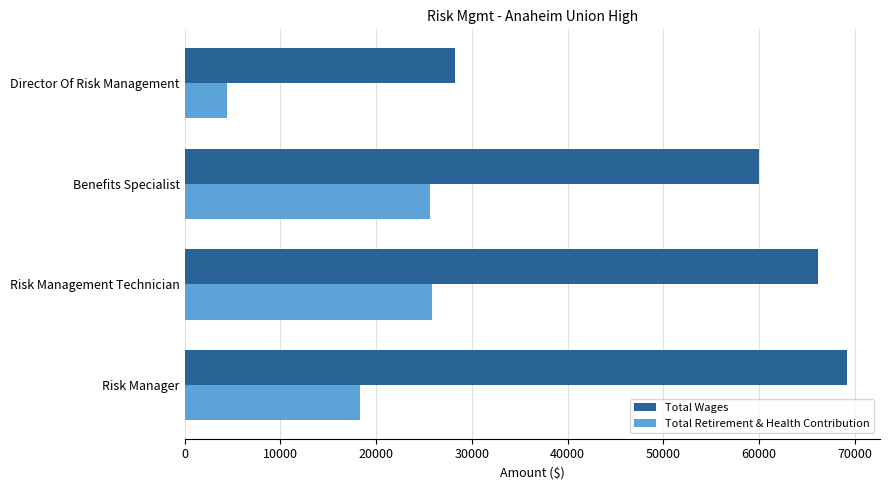

Which series changed the most between Risk Management Technician and Director Of Risk Management?

Total Wages